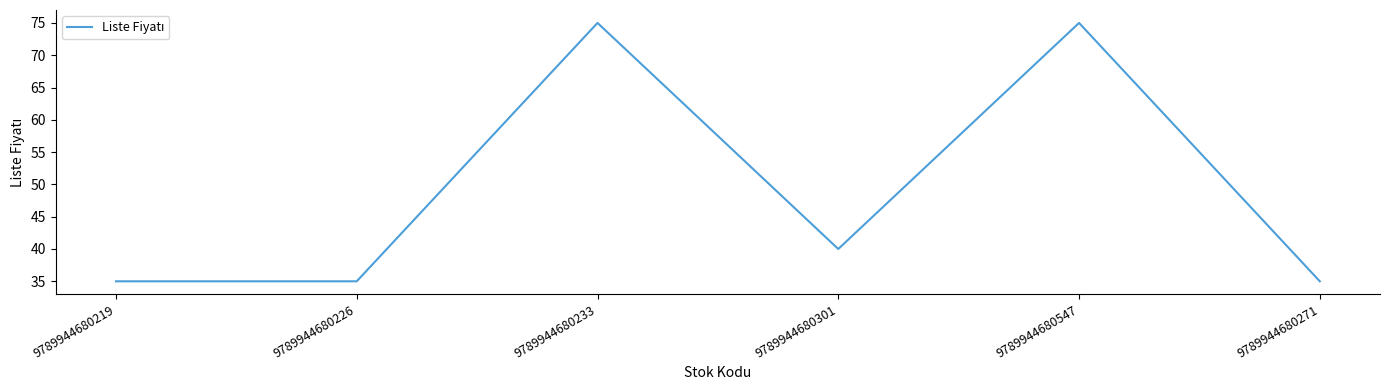

How many distinct data groups are displayed?

1